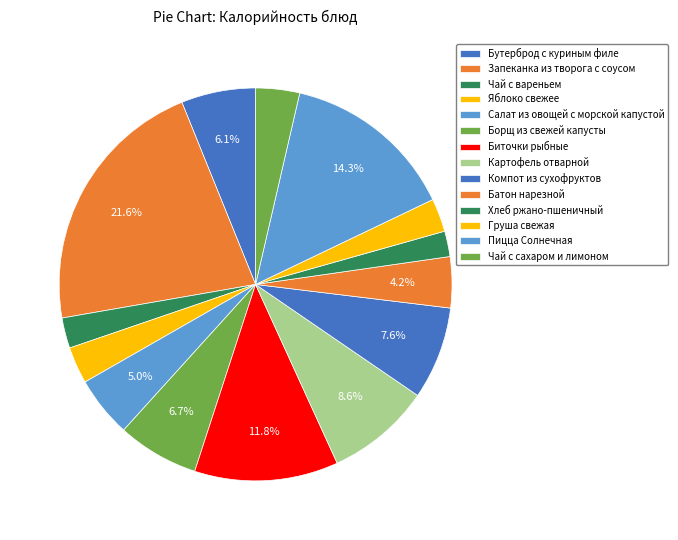

To the nearest percent, what is the difference between the largest and smallest slice percentages?

20%